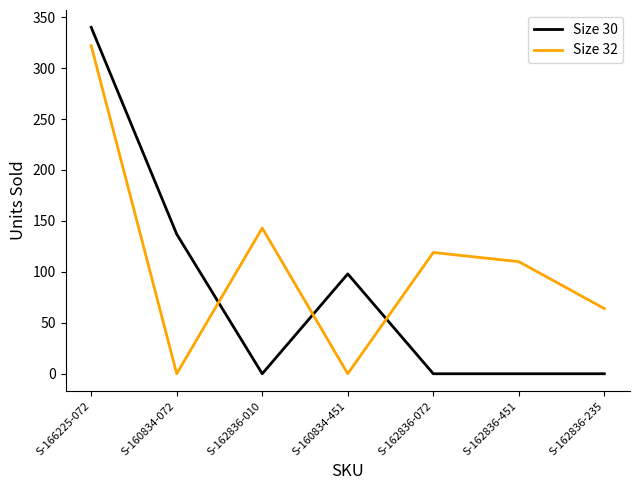

What is the difference between the maximum and minimum values in the Size 30 series?

340